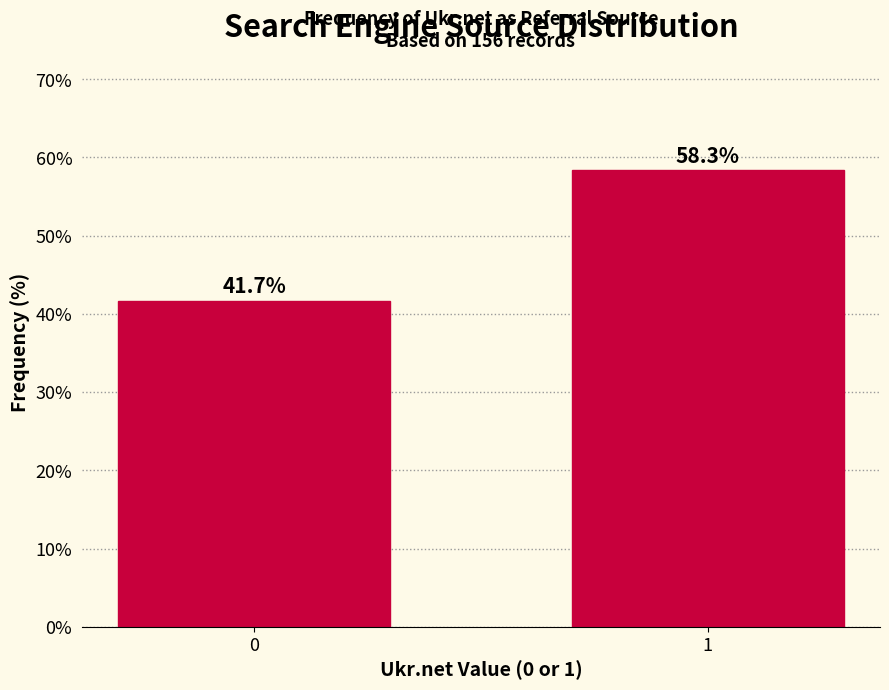

Reading left to right, what are all the values shown in this chart?

0=41.7	1=58.3